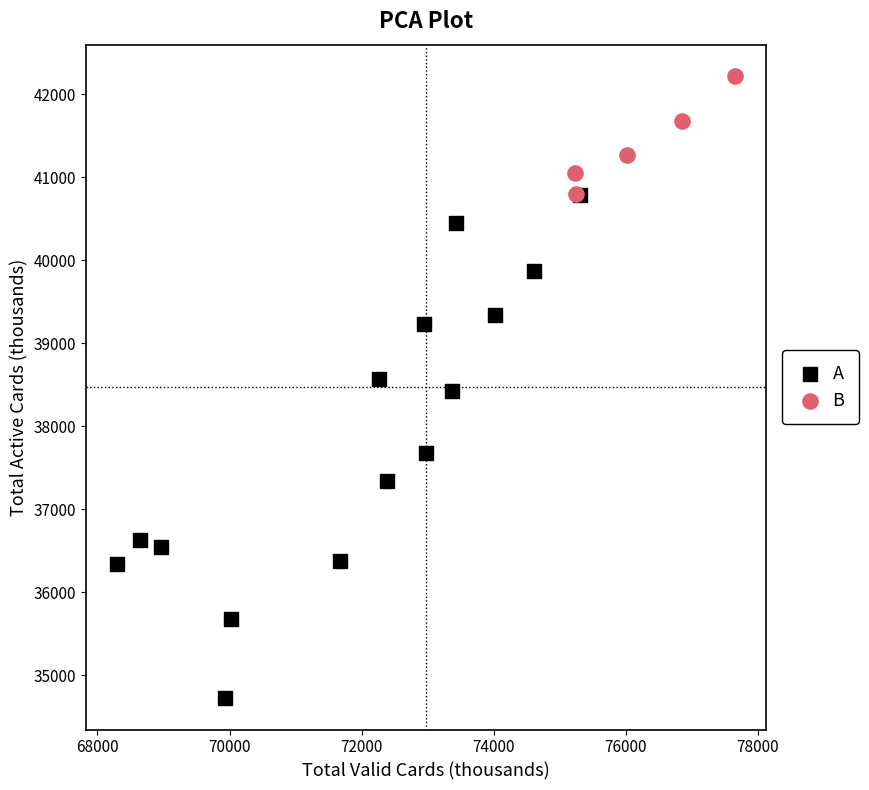

Which series reaches the maximum Y coordinate?

B